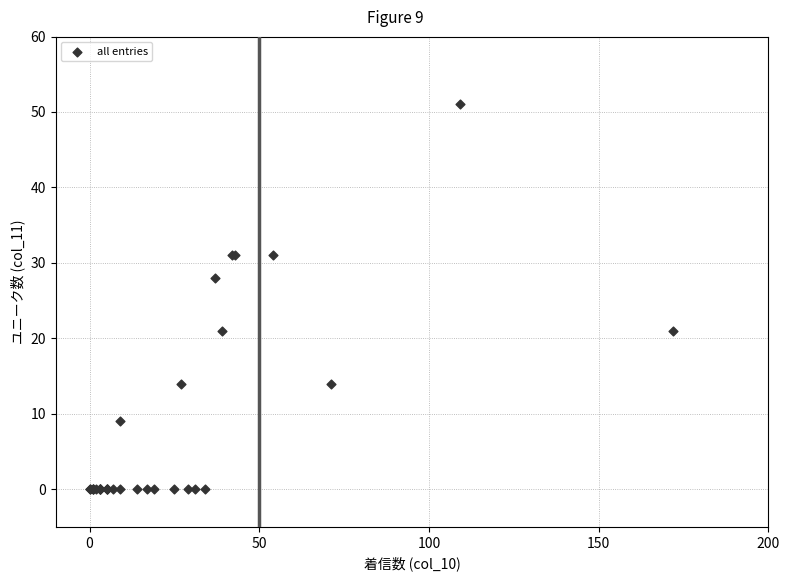

What Y value in the scatter plot is closest to 25?

28